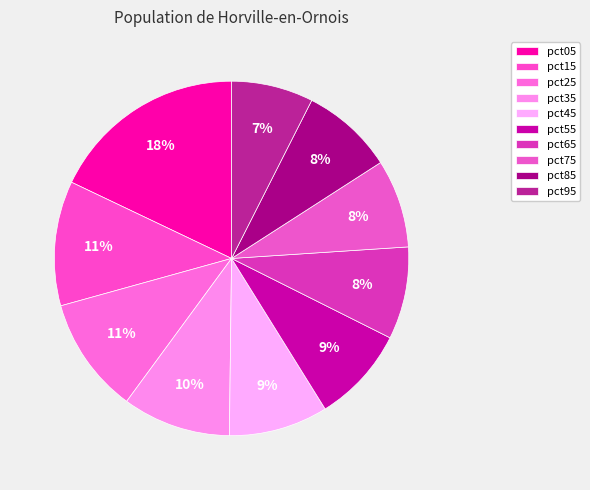

What is the largest slice in the pie chart?

pct05